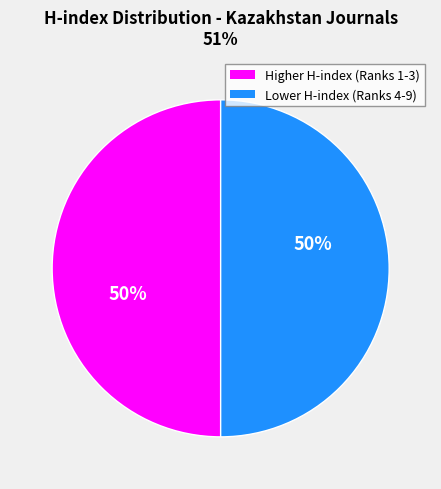

Count the number of slices in the pie.

2